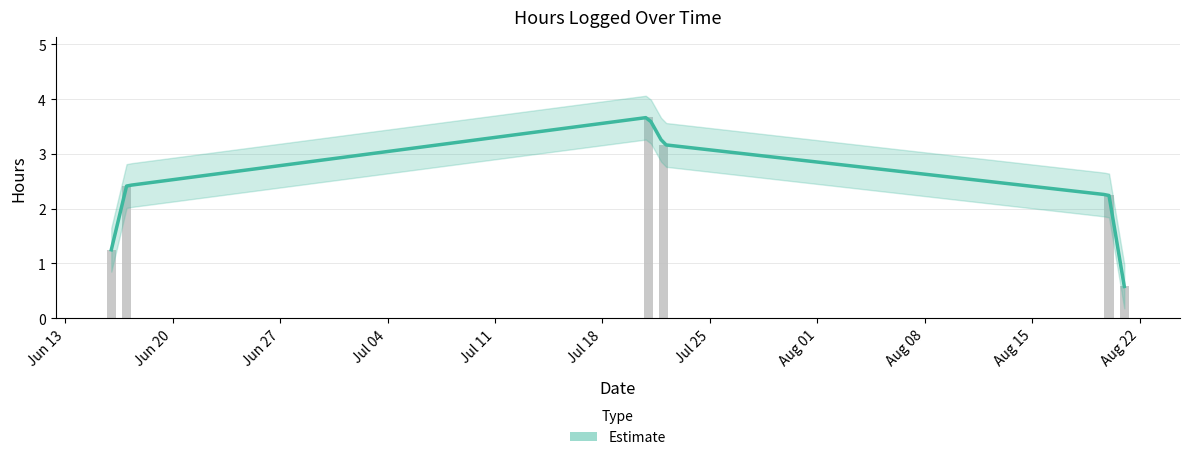

Where is the data nearest to the value 2?

08/20/2022